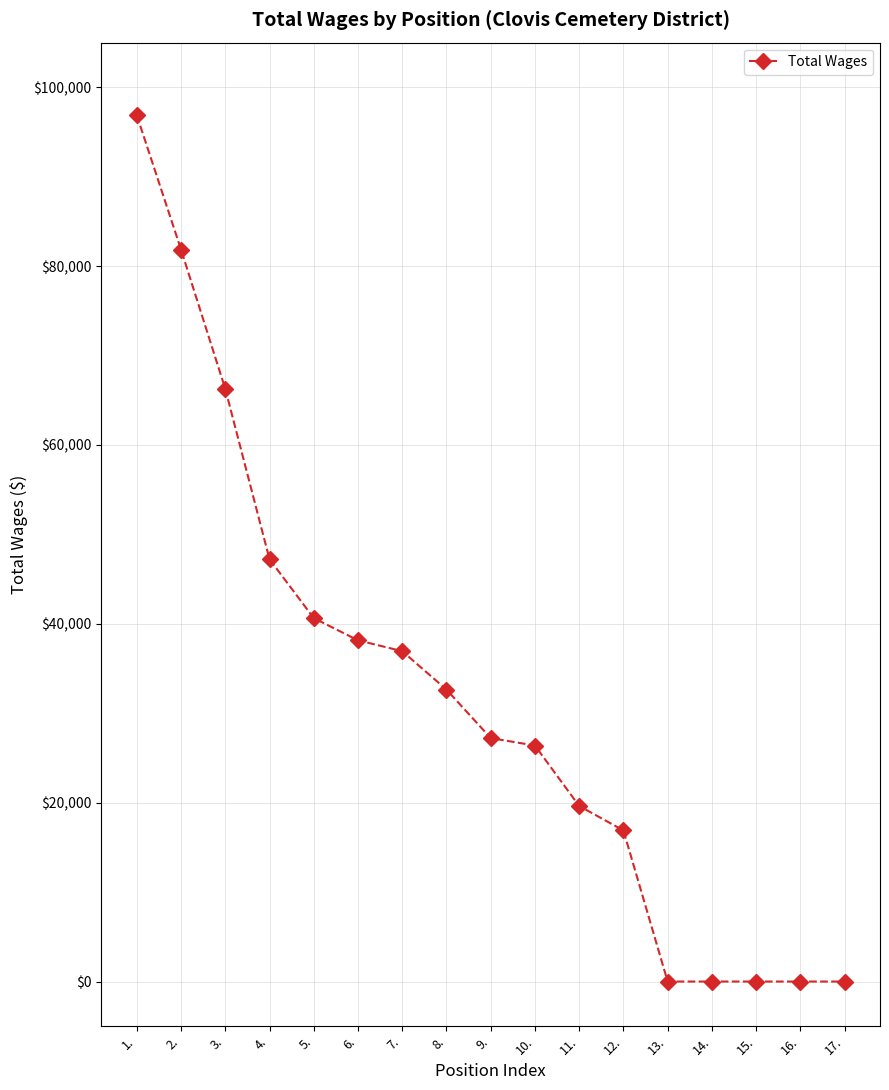

Approximately how many times larger is the value at 2. compared to 5.?

2.0